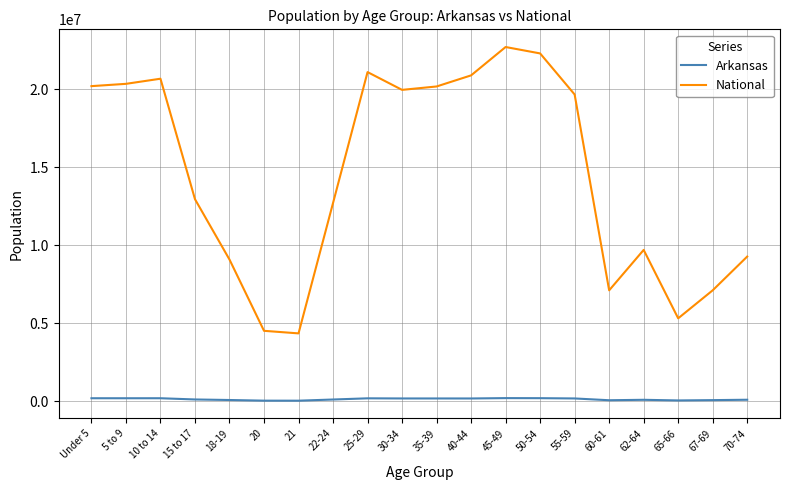

What position from the right is 65-66?

3